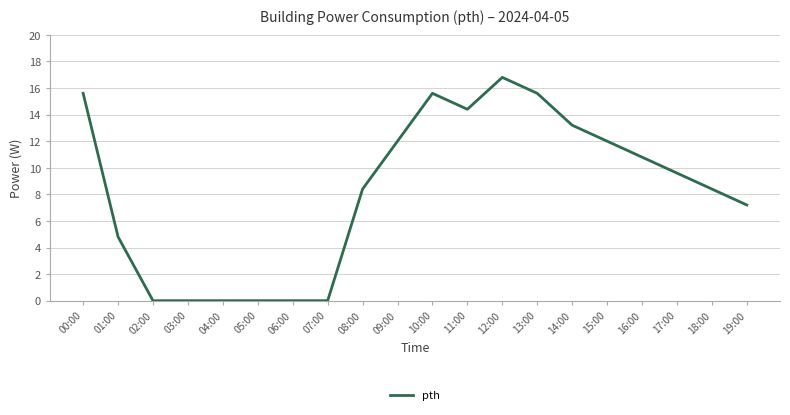

What position from the right is 11:00?

9